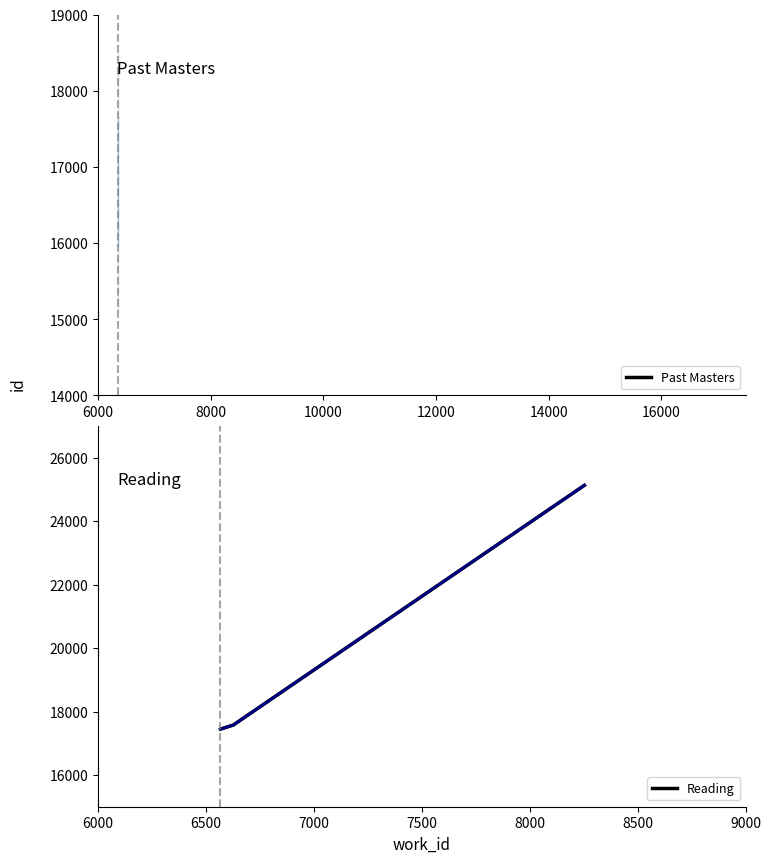

What is the highest value of the Reading series?

25130.8